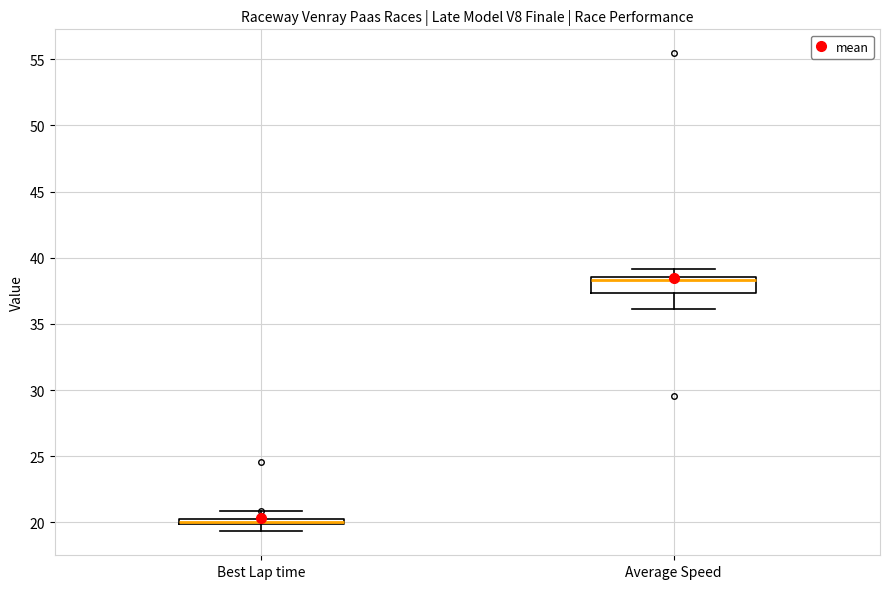

Which box is the tallest, from its lower edge to its upper edge?

Average Speed